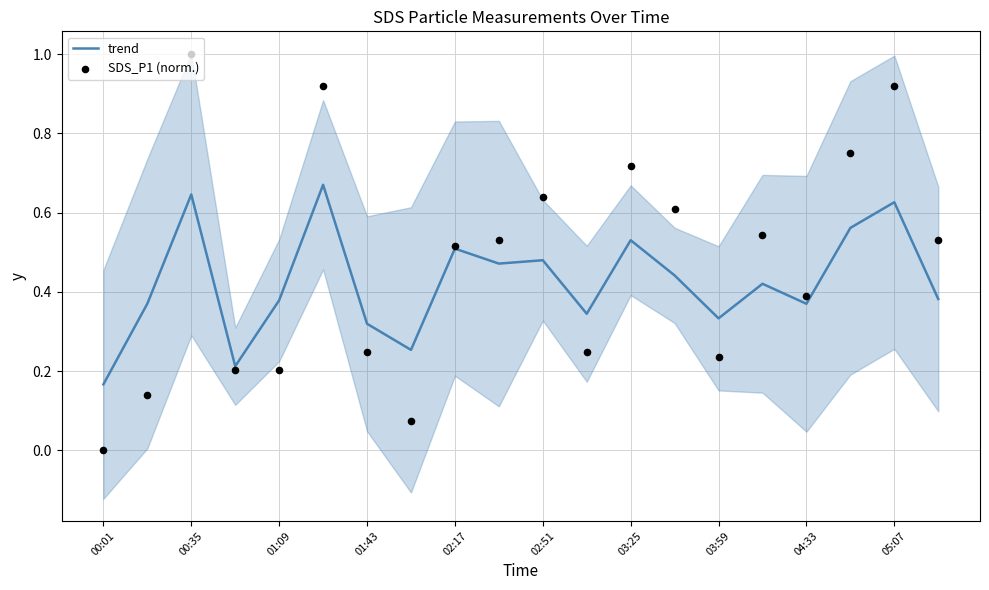

Which series contains the highest Y value?

SDS_P1 (norm.)